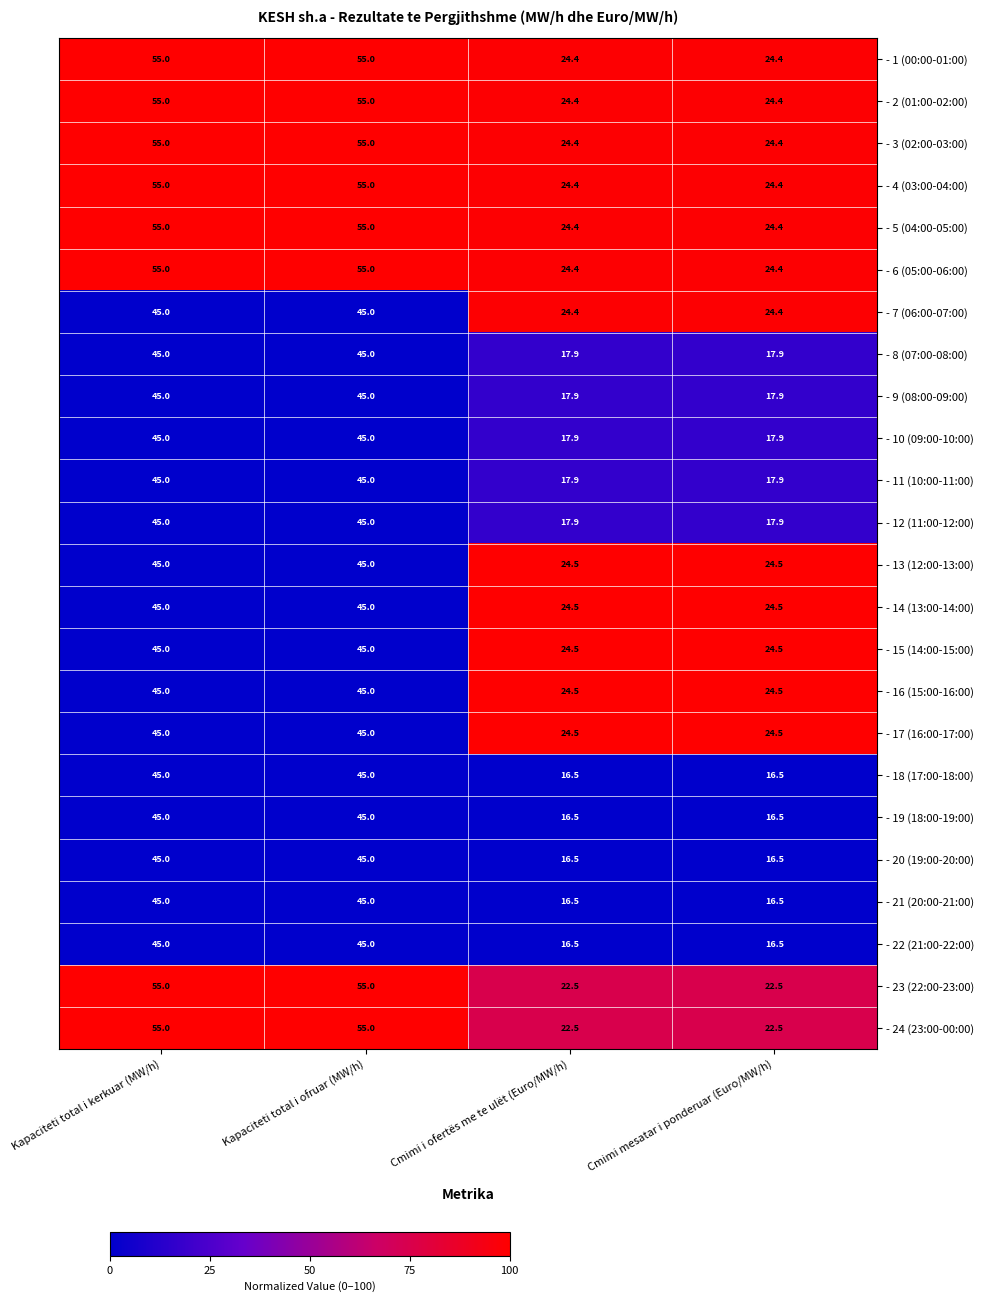

Is the value of - 6 (05:00-06:00) at Cmimi i ofertës me te ulët (Euro/MW/h) greater than the value of - 13 (12:00-13:00) at Kapaciteti total i kerkuar (MW/h)?

No